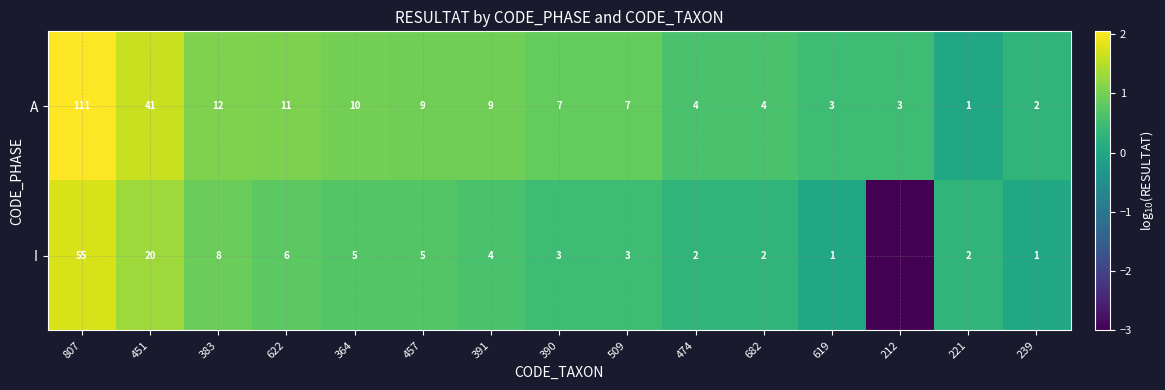

Rank the series at 807 from lowest to highest value.

I, A